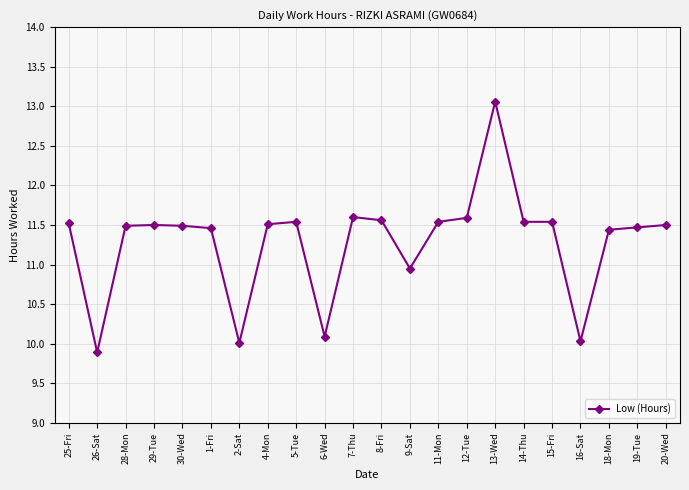

What is the label of the 14th point from the left?

11-Mon